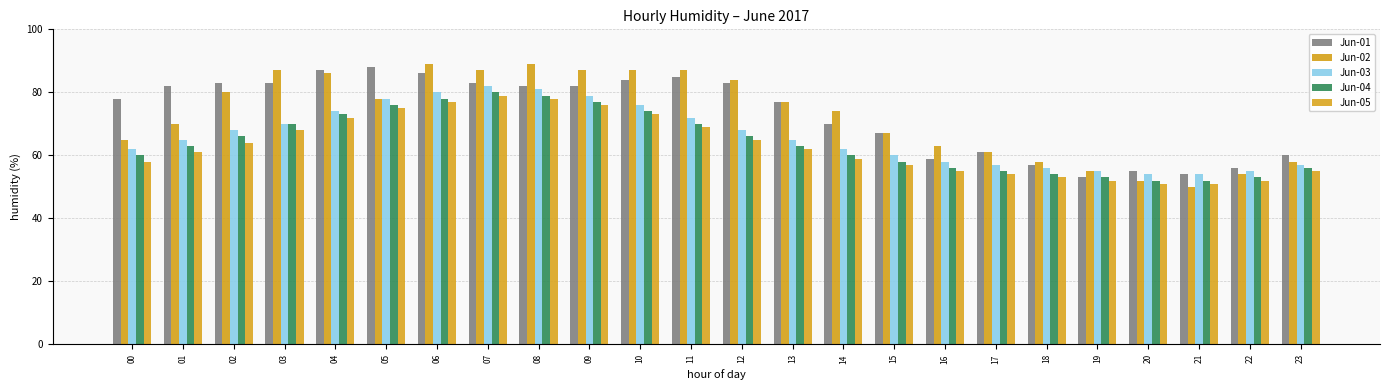

The value of Jun-03 at 05 is 114. True or false?

False